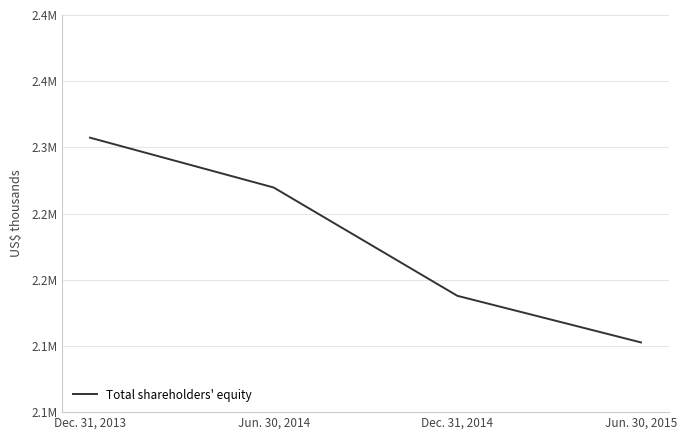

Does the chart display data point markers on the line(s)?

No